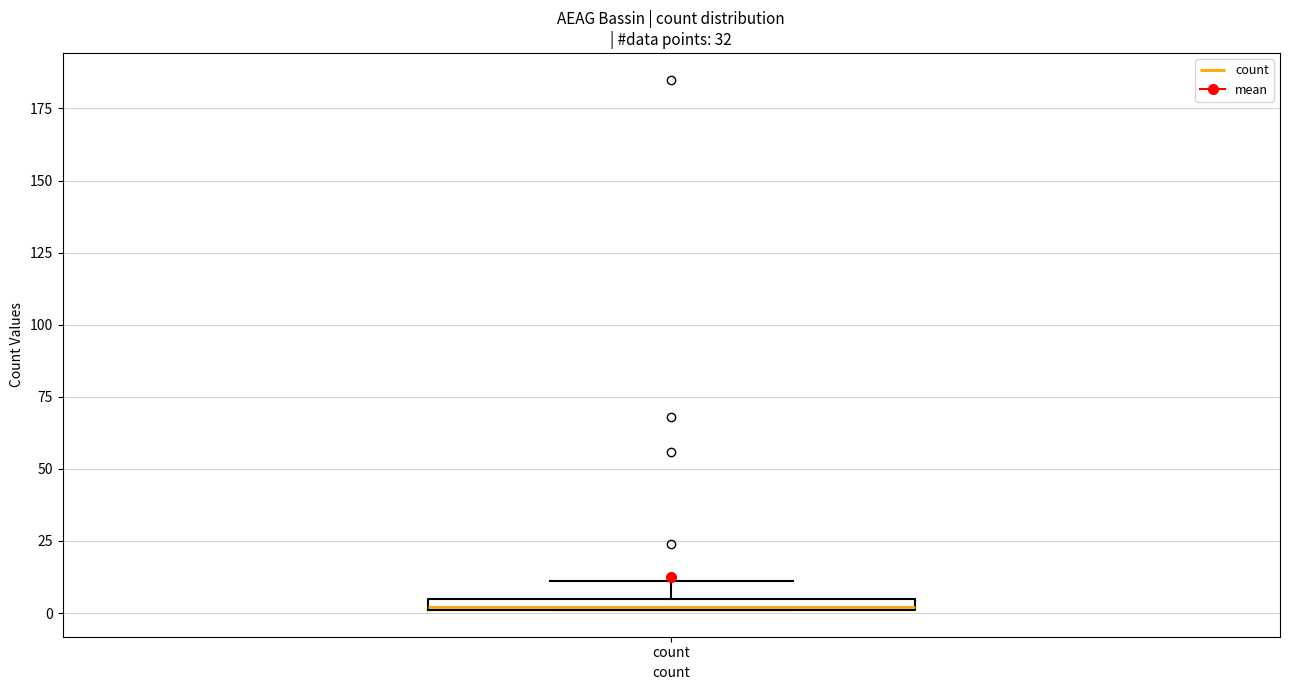

Where does the upper whisker of the box for count end on the y-axis? The values are not printed on the chart, so give them approximately, as read against the axis.

10